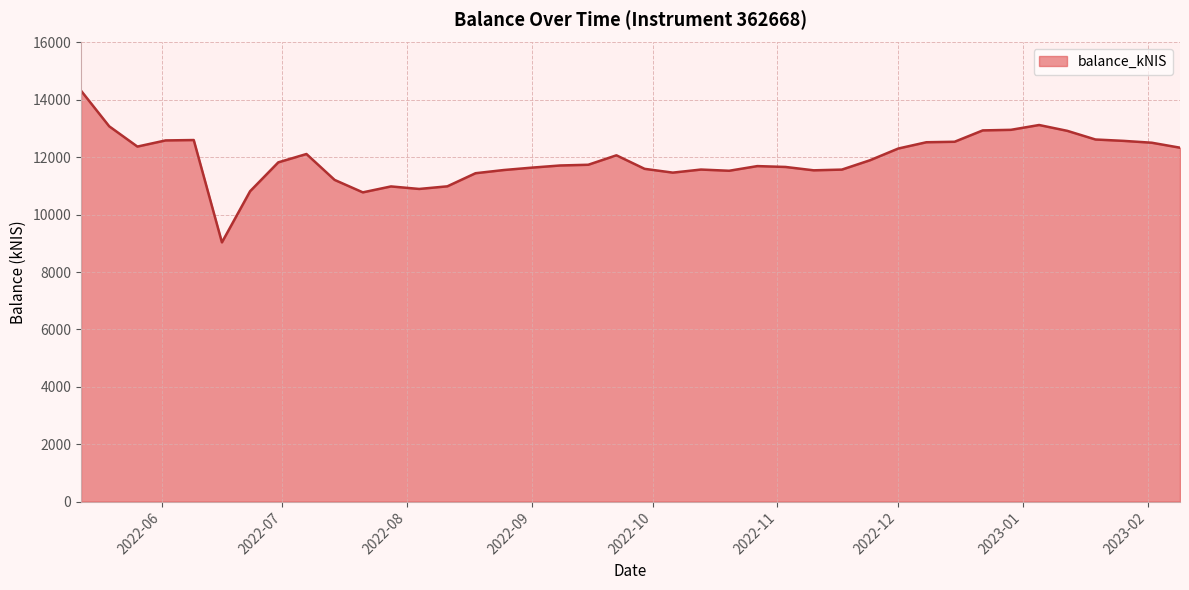

True or false: there are more than 0 points higher than both neighbors.

True